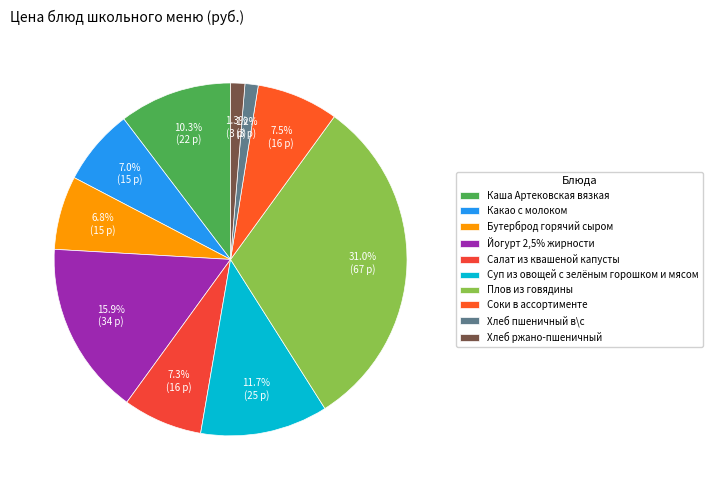

Is it true that Салат из квашеной капусты is 7% of the pie?

True